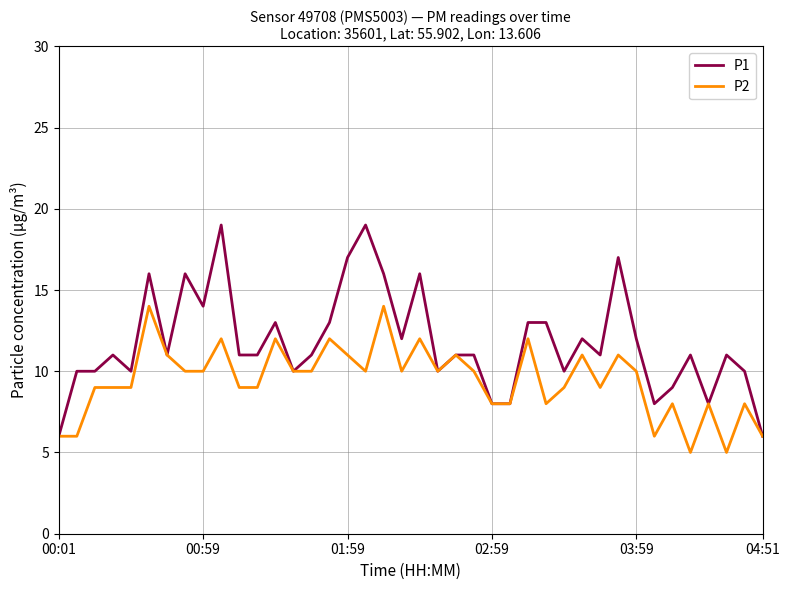

List the series in order of their overall mean, highest first.

P1, P2